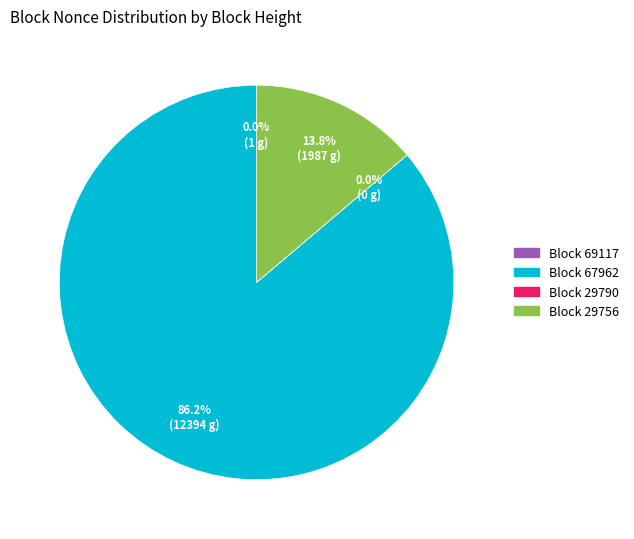

Is 67962 the majority of the pie?

Yes